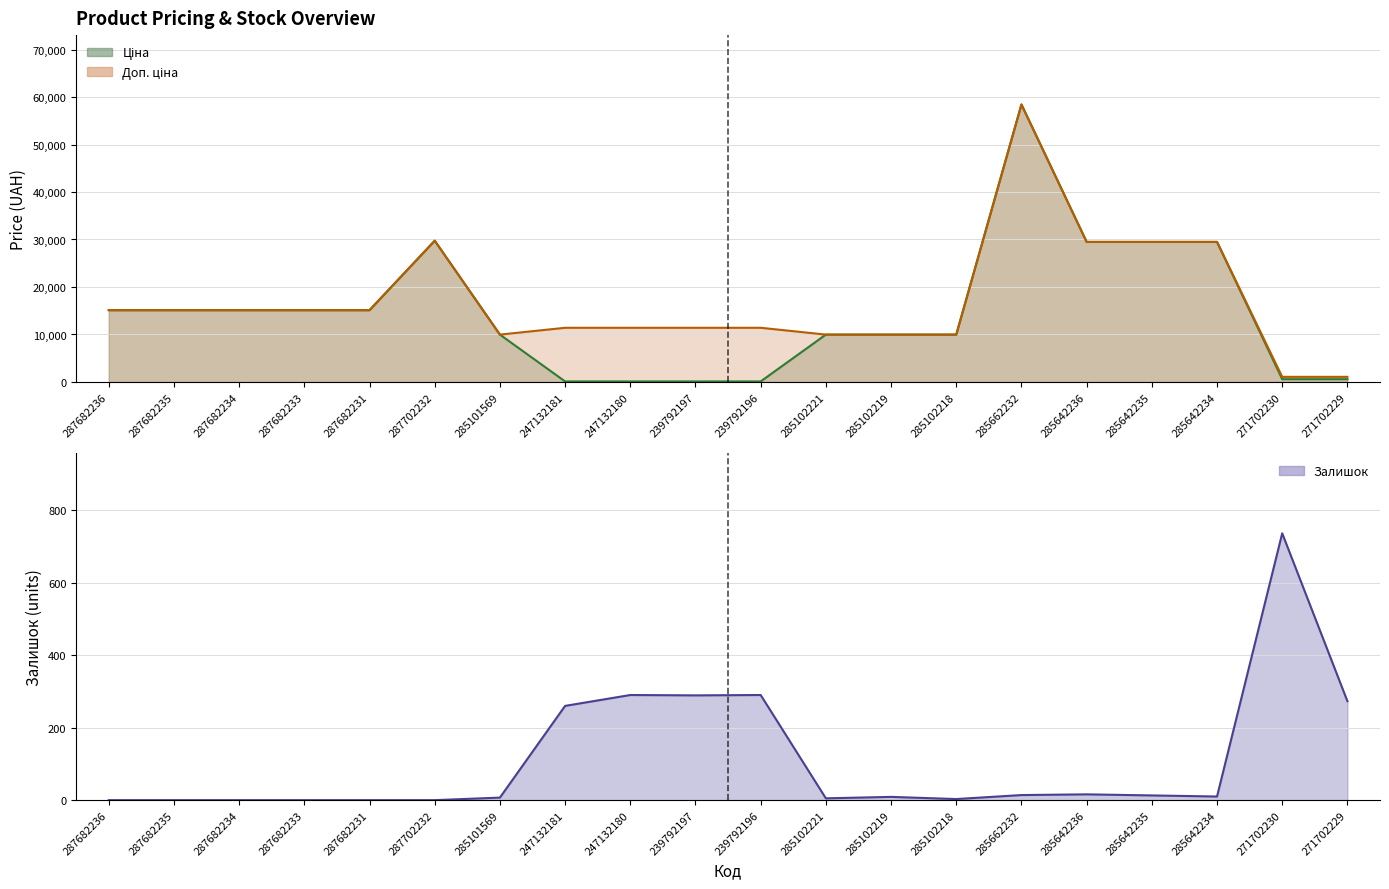

At how many categories does at least one series exceed 39177?

1